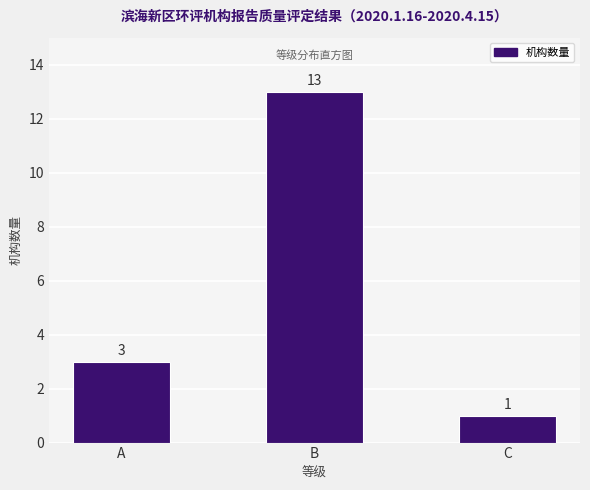

Reading left to right, transcribe all the data shown in this chart.

A=3	B=13	C=1